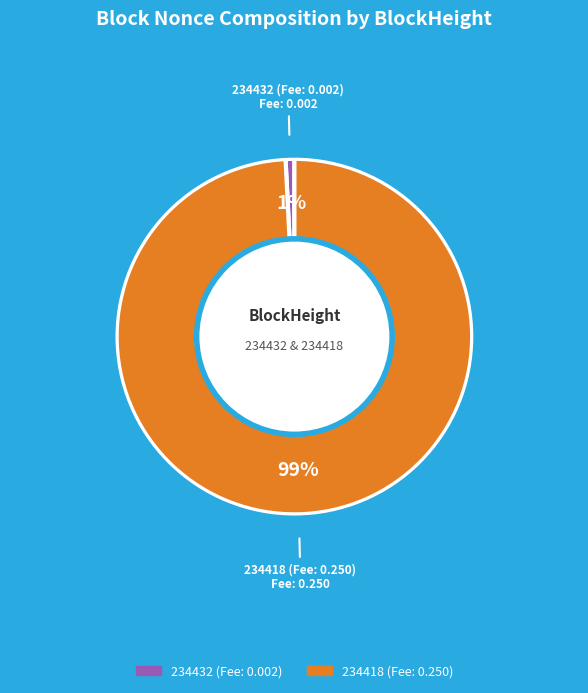

Which slice is the largest?

234418